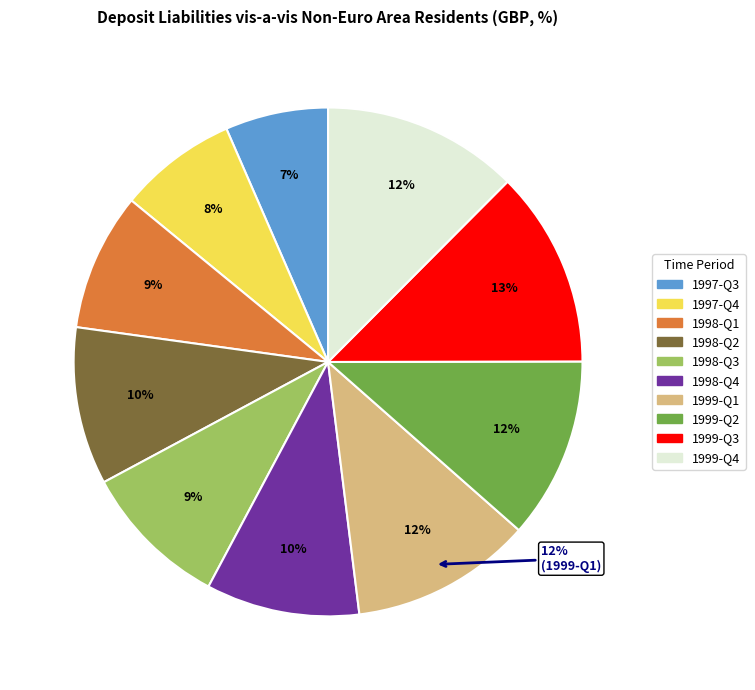

The 1999-Q2 slice represents 12% of the pie. True or false?

True